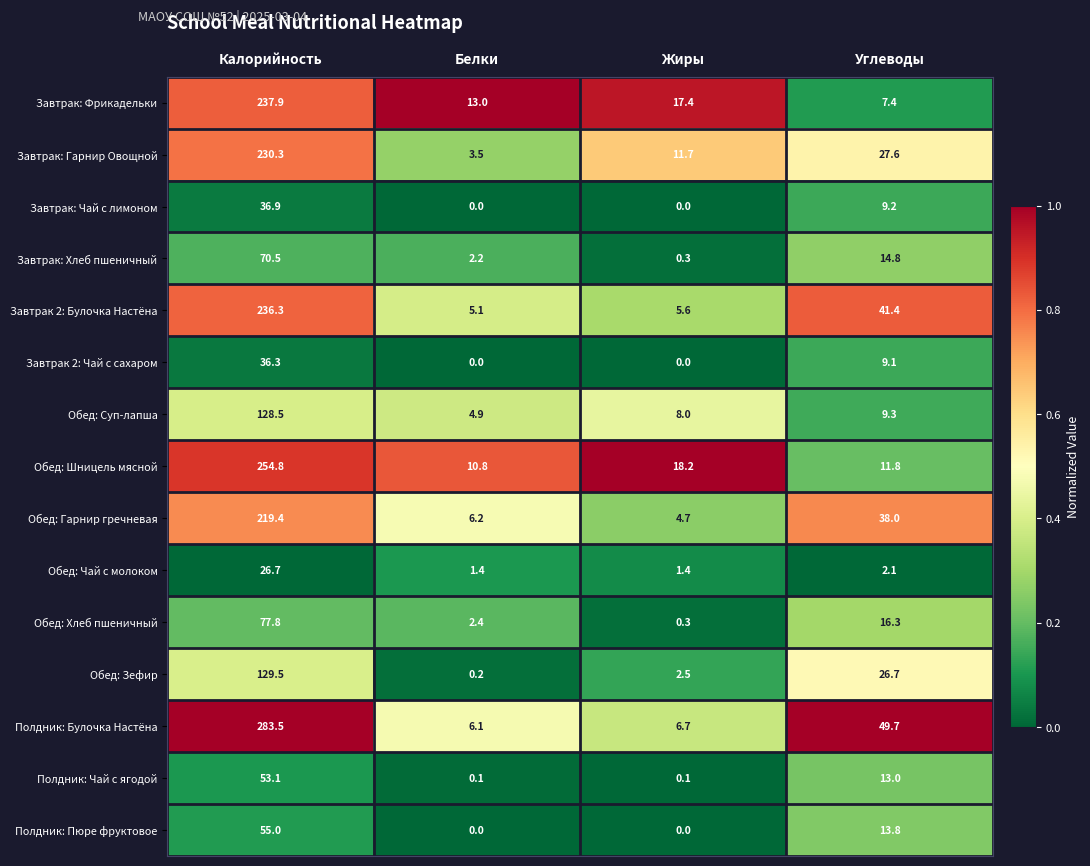

Rank the series at Углеводы from highest to lowest value.

Полдник: Булочка Настёна, Завтрак 2: Булочка Настёна, Обед: Гарнир гречневая, Завтрак: Гарнир Овощной, Обед: Зефир, Обед: Хлеб пшеничный, Завтрак: Хлеб пшеничный, Полдник: Пюре фруктовое, Полдник: Чай с ягодой, Обед: Шницель мясной, Обед: Суп-лапша, Завтрак: Чай с лимоном, Завтрак 2: Чай с сахаром, Завтрак: Фрикадельки, Обед: Чай с молоком